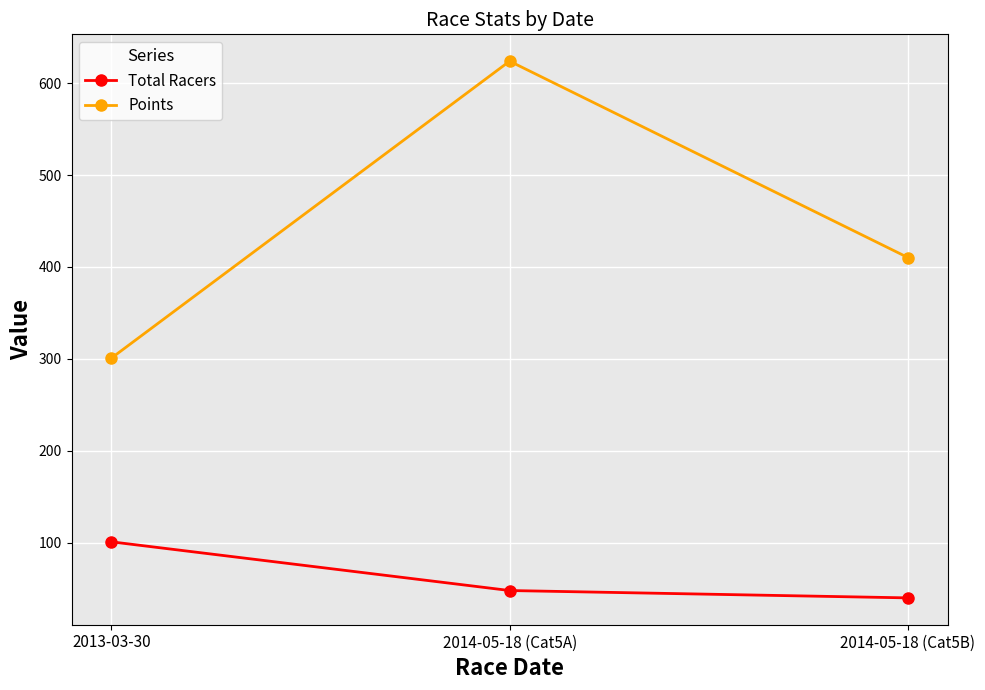

At 2014-05-18 (Cat5A), list the series in order from smallest to largest.

Total Racers, Points